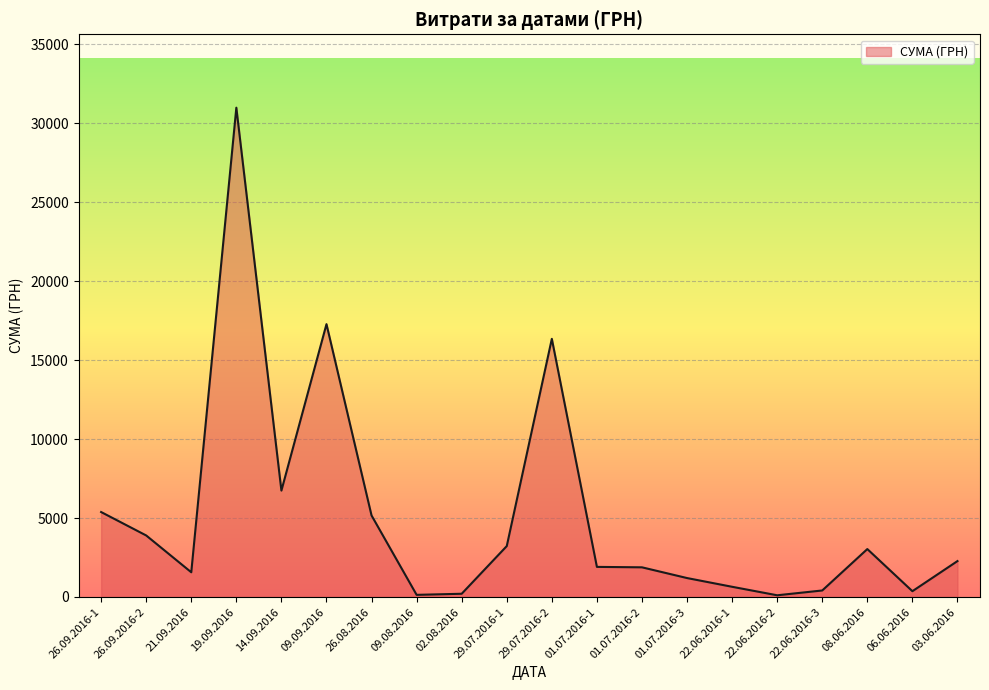

True or false: there are more than 0 points higher than both neighbors.

True